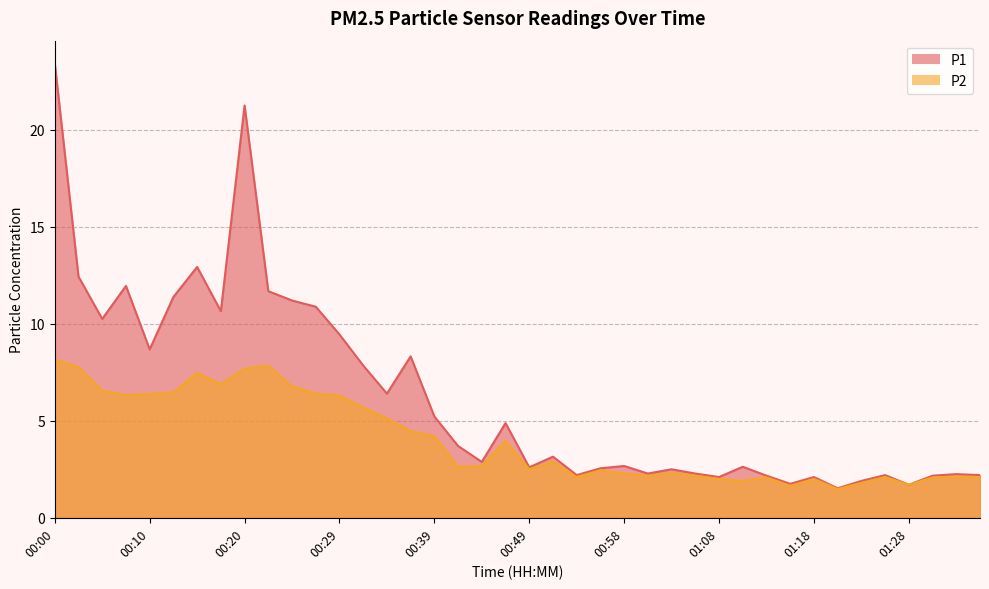

What is the sum of the P1 values at 01:03 and 00:29?

11.9